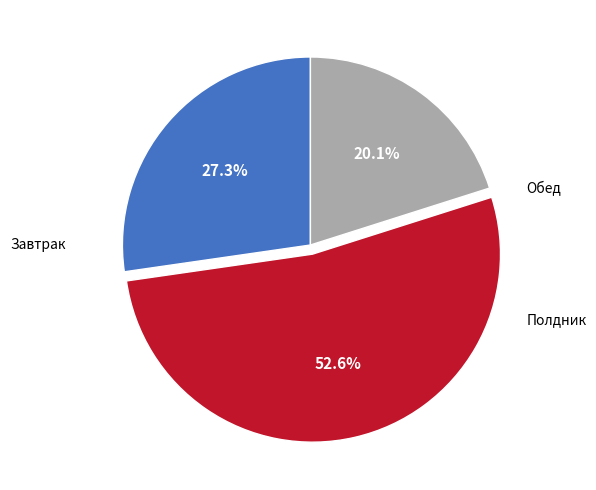

How many slices are in this pie chart?

3